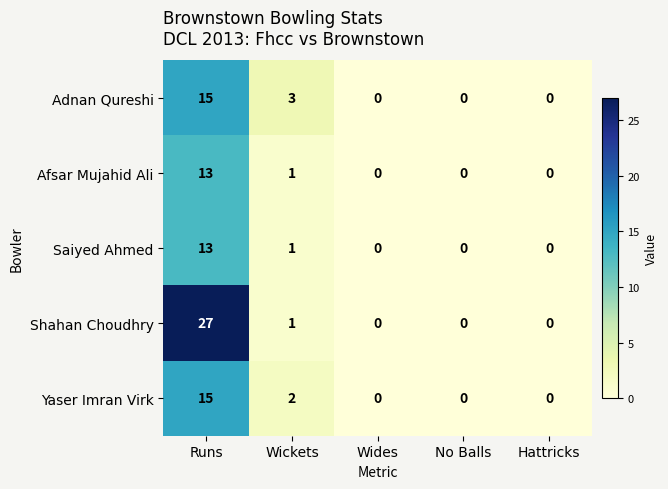

What is the highest value of the Yaser Imran Virk series?

15